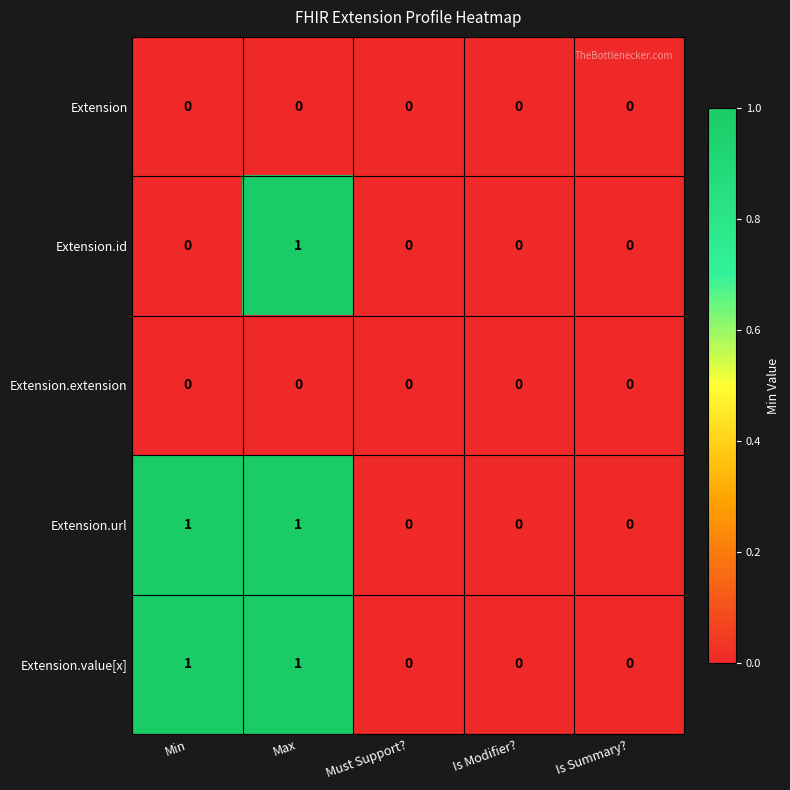

Is it true that Extension.value[x] equals 0 at Min?

False